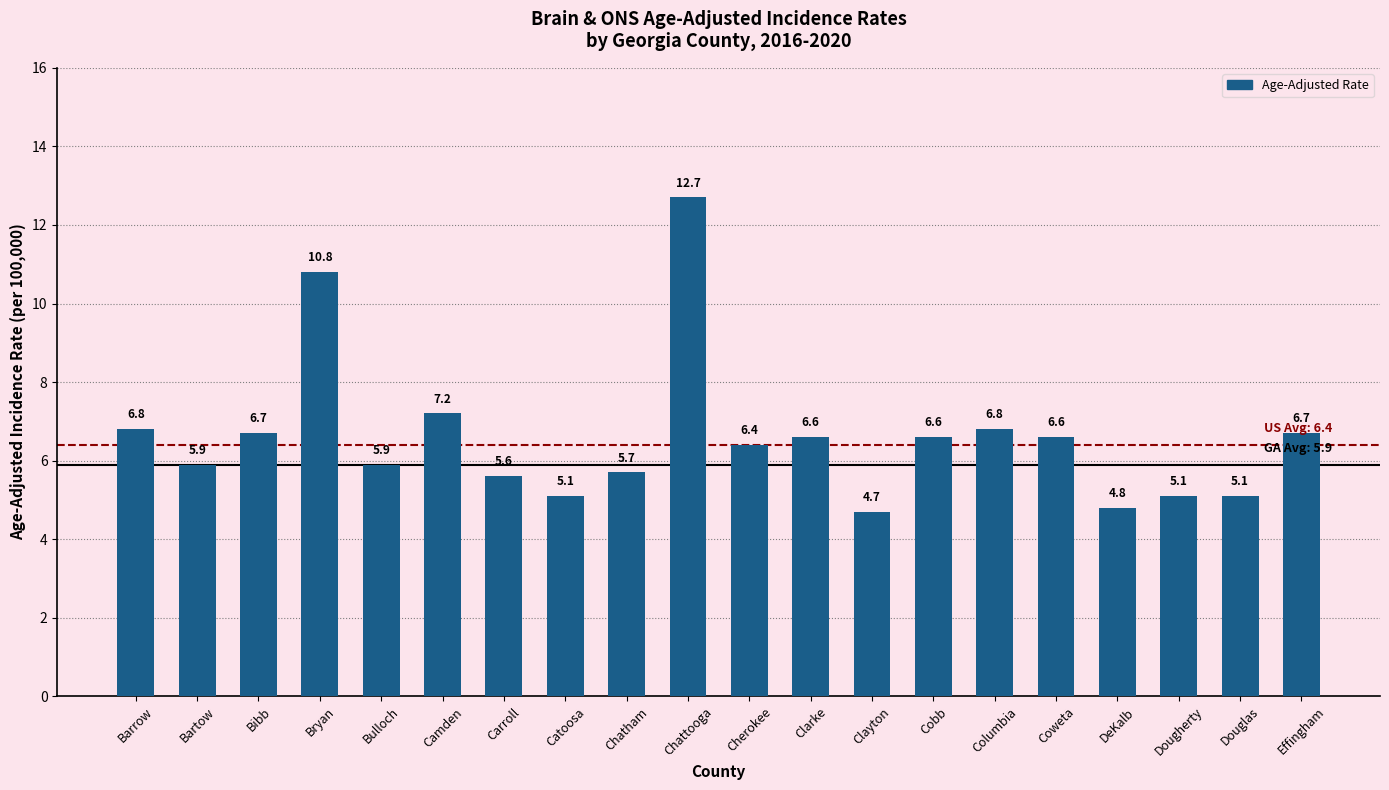

What is the label of the 19th bar from the left?

Douglas